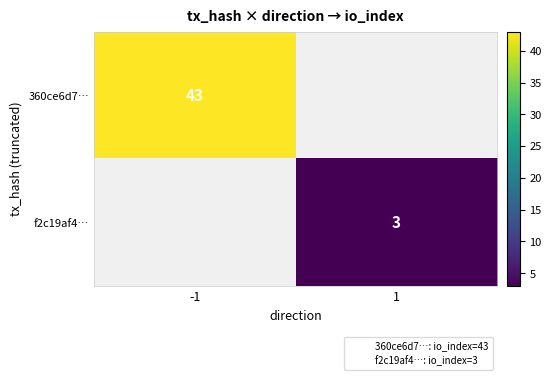

True or false: f2c19af4… has a value of 3 at 1.

True